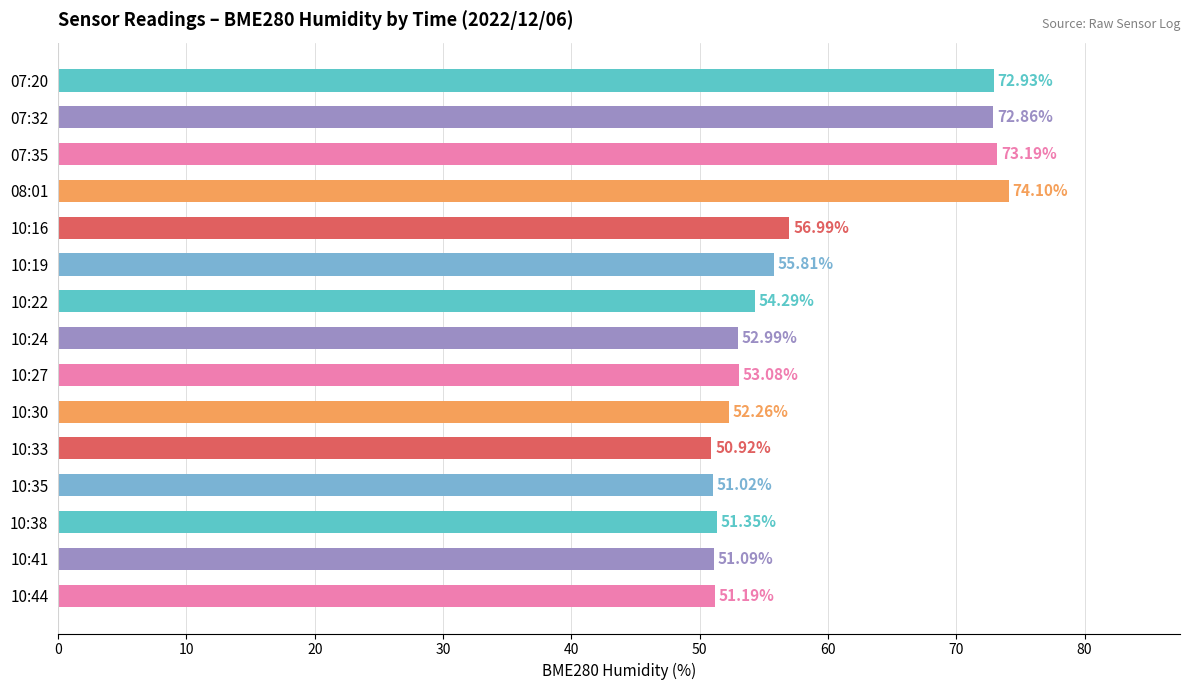

Between 07:35 and 10:19, which is larger?

07:35